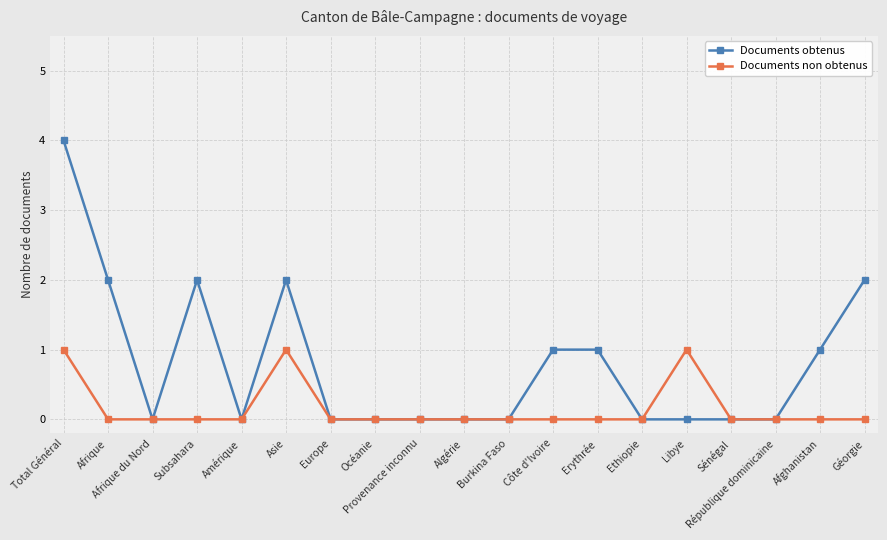

At which category does Documents obtenus reach its first local peak?

Subsahara